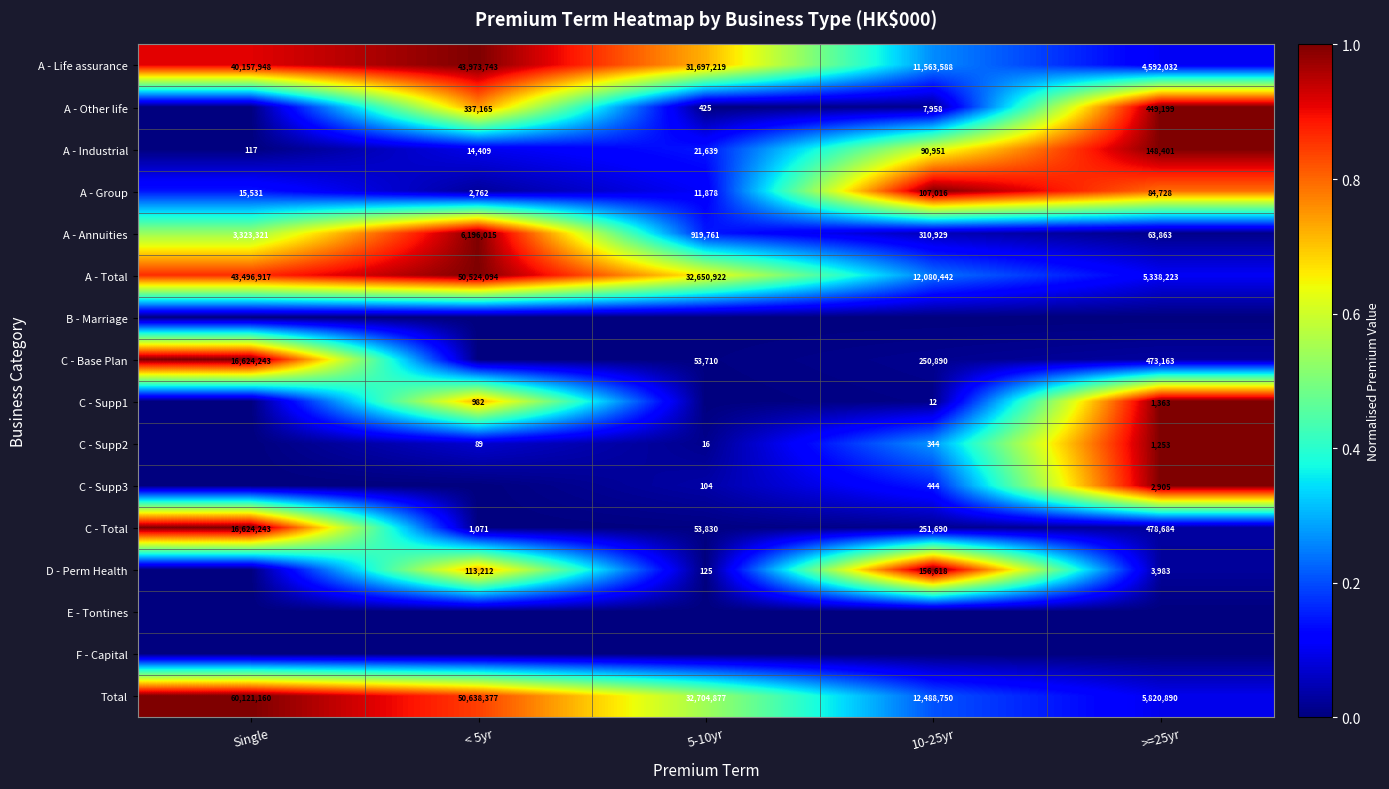

What is the maximum value shown in the chart?

1.0